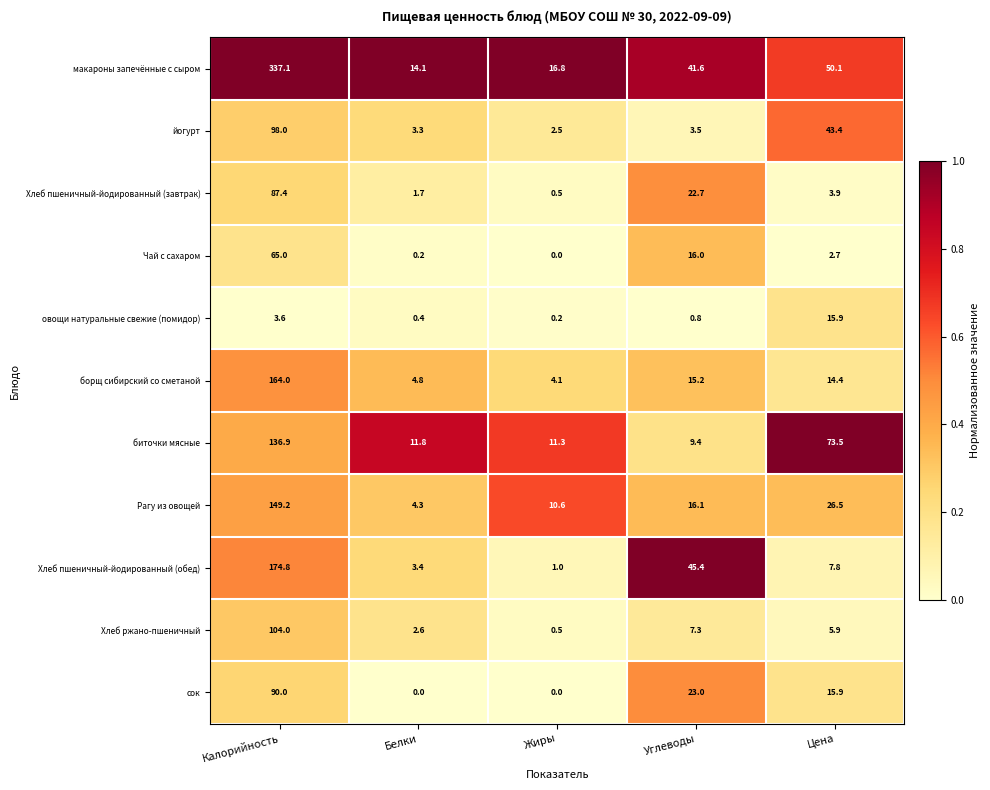

Which category has the lowest value in the Рагу из овощей series?

Белки